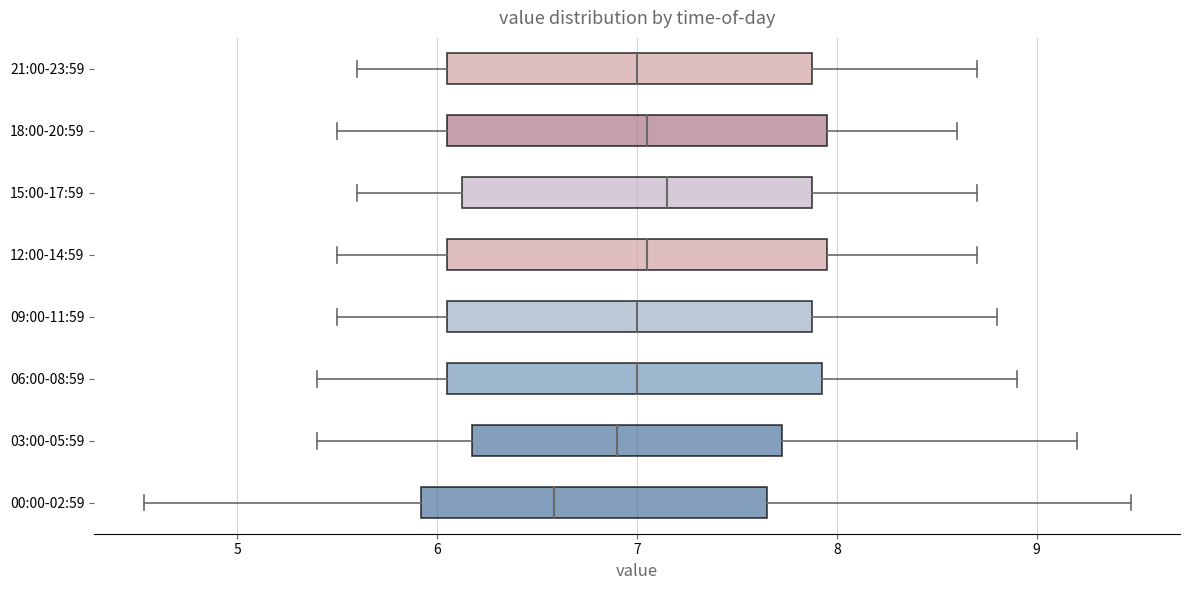

Reading bottom to top, read every box against the x-axis: the position of its median line, the range the box covers, and the ends of its whiskers. The values are not printed on the chart, so give them approximately, as read against the axis.

00:00-02:59: median 6.6, box 5.9 to 7.7, whiskers 4.5 to 9.5
03:00-05:59: median 6.9, box 6.2 to 7.7, whiskers 5.4 to 9.2
06:00-08:59: median 7.0, box 6.1 to 7.9, whiskers 5.4 to 8.9
09:00-11:59: median 7.0, box 6.1 to 7.9, whiskers 5.5 to 8.8
12:00-14:59: median 7.1, box 6.1 to 8.0, whiskers 5.5 to 8.7
15:00-17:59: median 7.2, box 6.1 to 7.9, whiskers 5.6 to 8.7
18:00-20:59: median 7.1, box 6.1 to 8.0, whiskers 5.5 to 8.6
21:00-23:59: median 7.0, box 6.1 to 7.9, whiskers 5.6 to 8.7